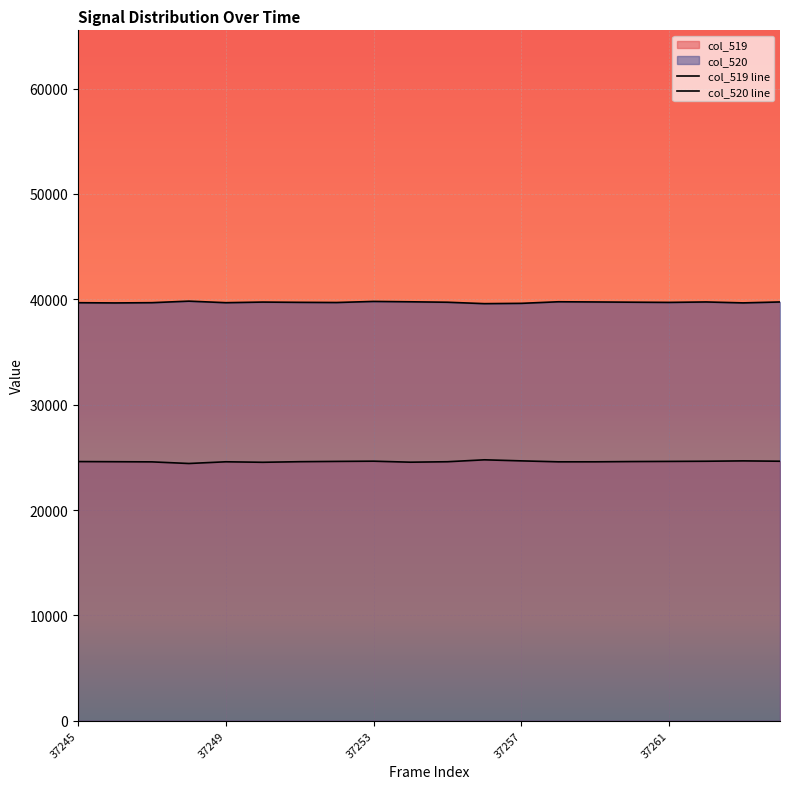

What is the minimum value shown in the chart?

24418